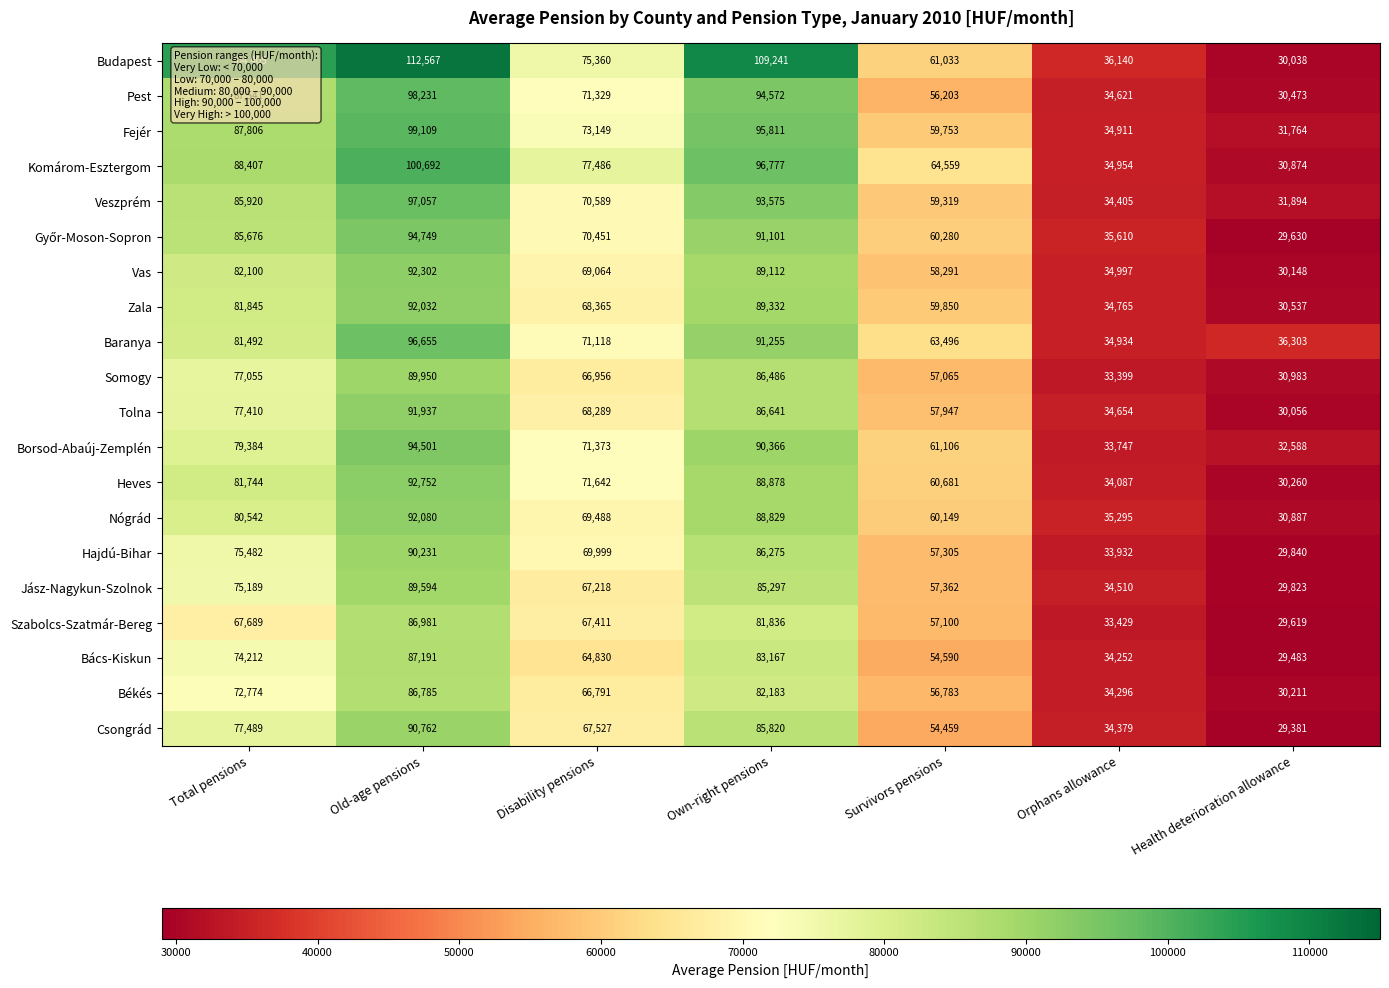

What is the sum of all Borsod-Abaúj-Zemplén values?

463065